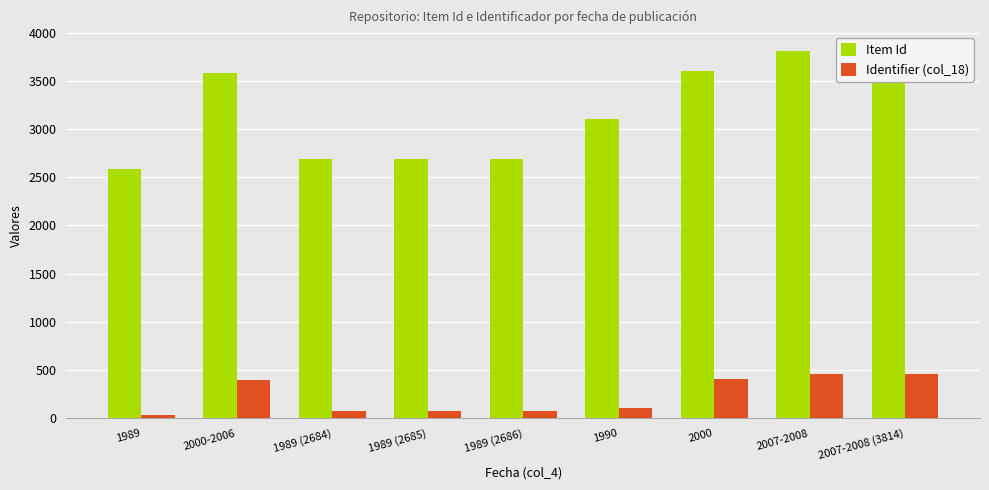

List the series in order of their peak value, lowest first.

Identifier (col_18), Item Id